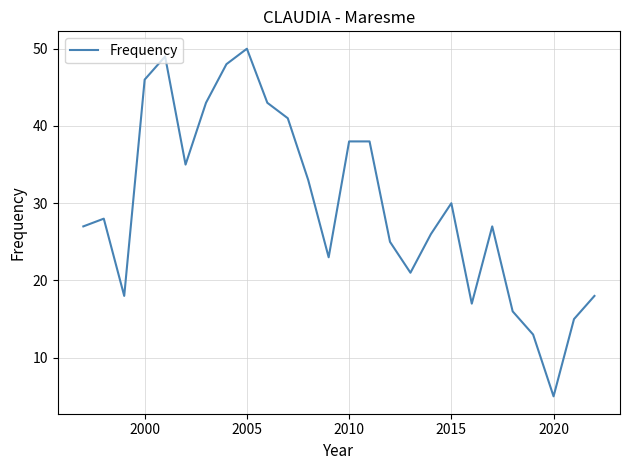

What is the difference between the maximum and minimum values?

45